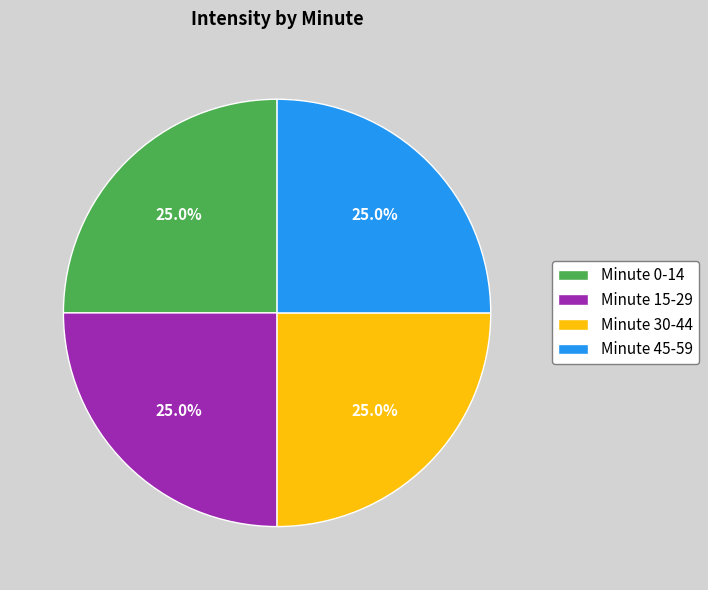

How much of the chart is everything except Minute 15-29?

75.0%